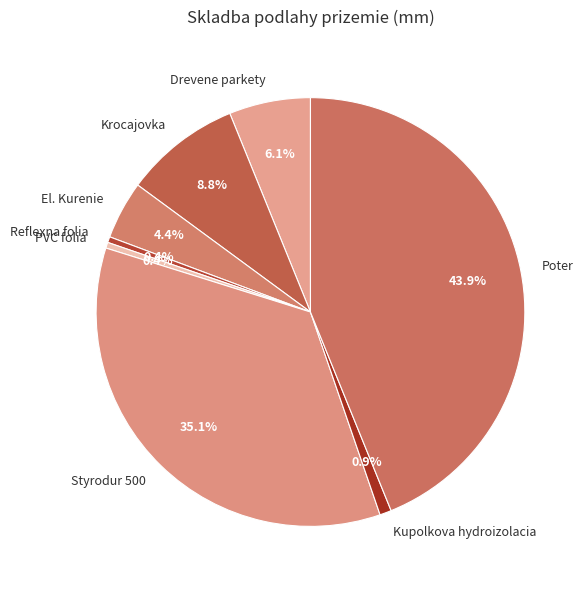

What percentage is NOT represented by Krocajovka?

91.2%